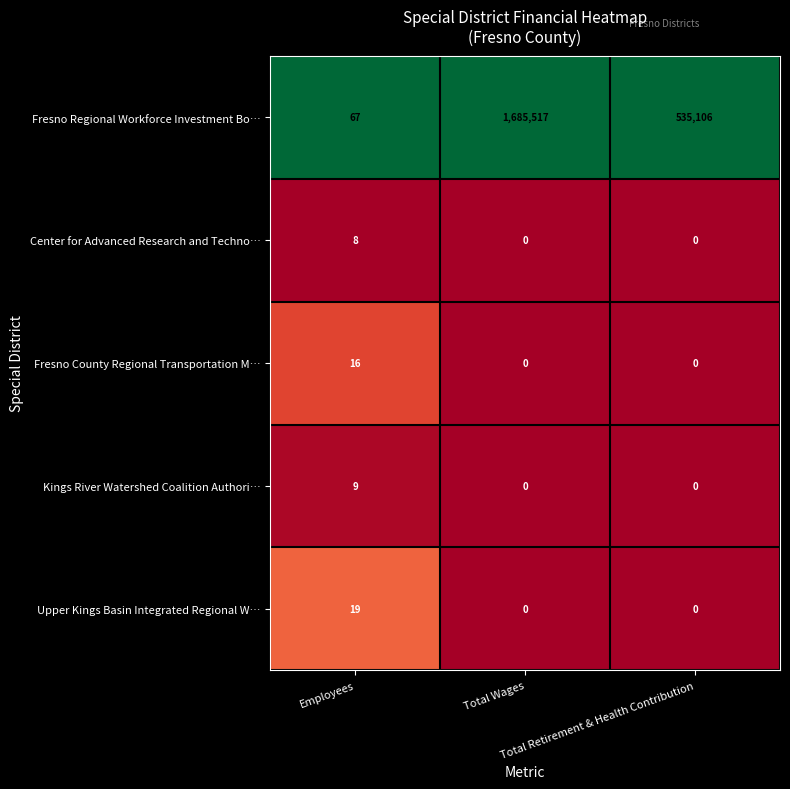

At Employees, list the series in order from largest to smallest.

Fresno Regional Workforce Investment Bo…, Upper Kings Basin Integrated Regional W…, Fresno County Regional Transportation M…, Kings River Watershed Coalition Authori…, Center for Advanced Research and Techno…